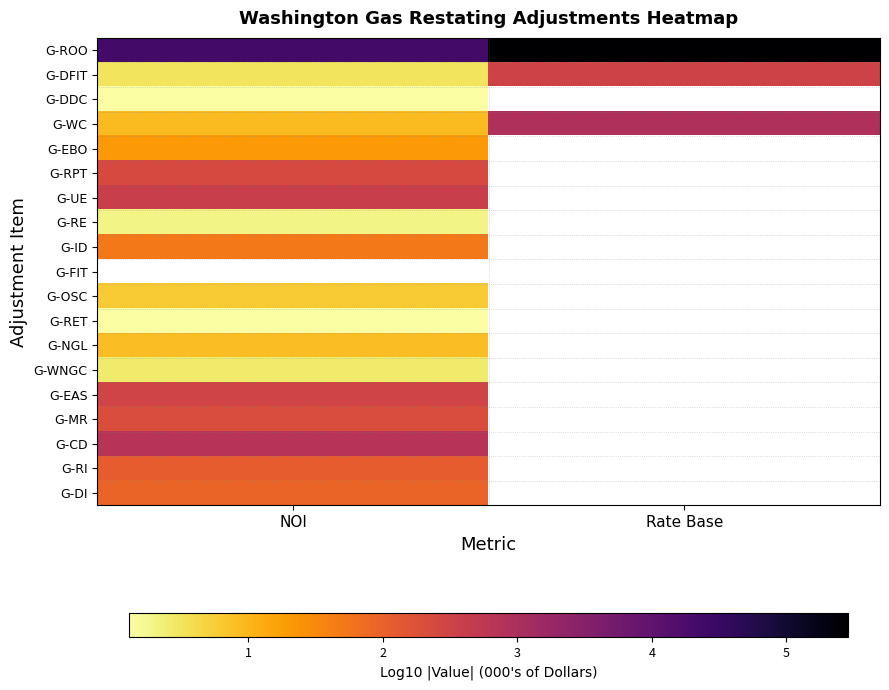

What is the smallest value displayed?

0.1